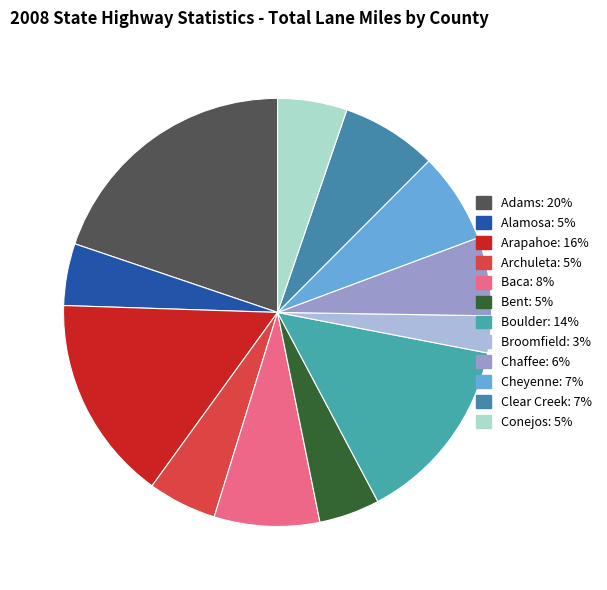

To the nearest percent, what is the average slice percentage?

8%